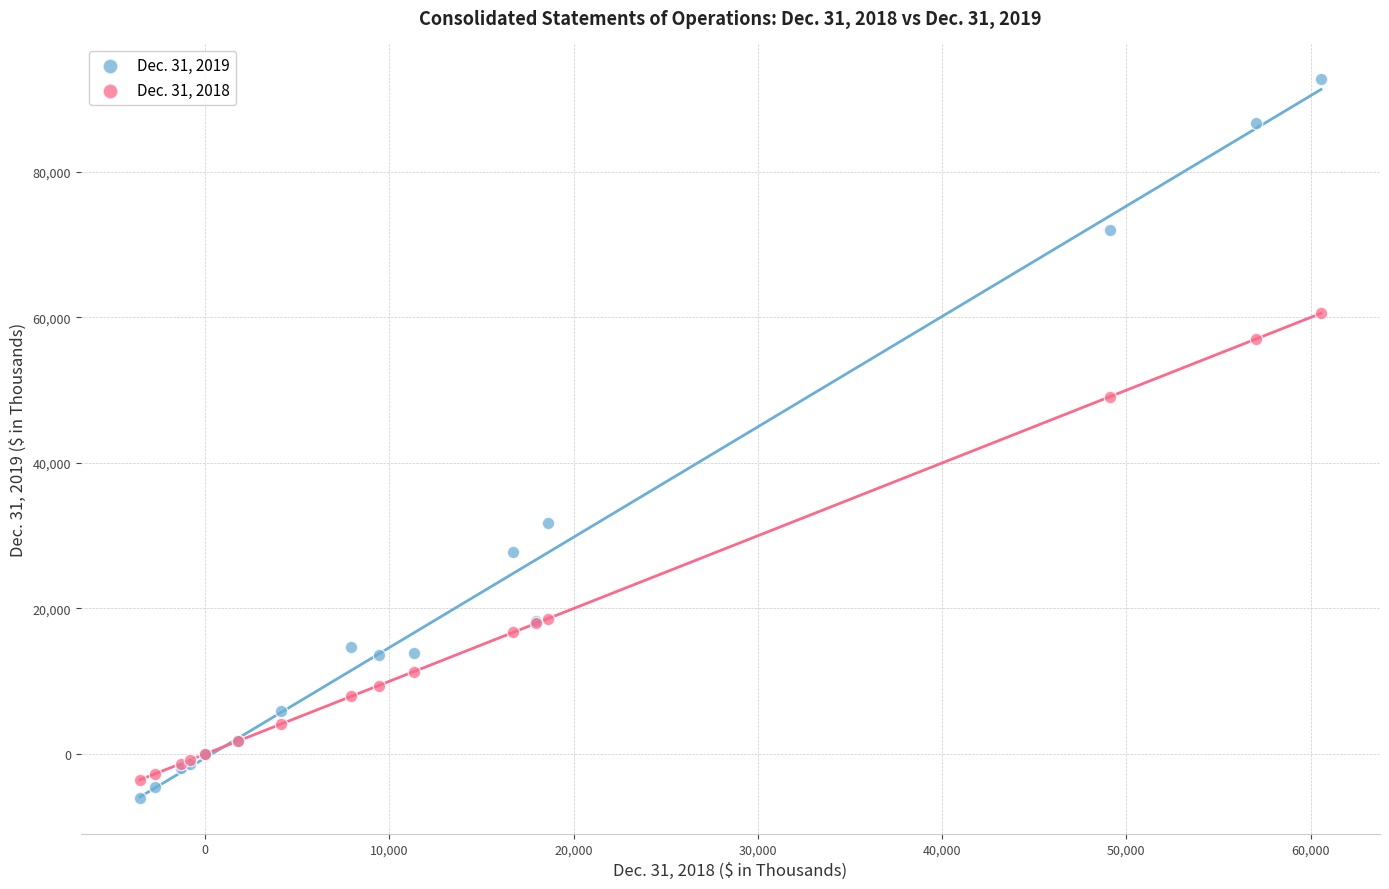

Which series reaches the maximum Y coordinate?

Dec. 31, 2019